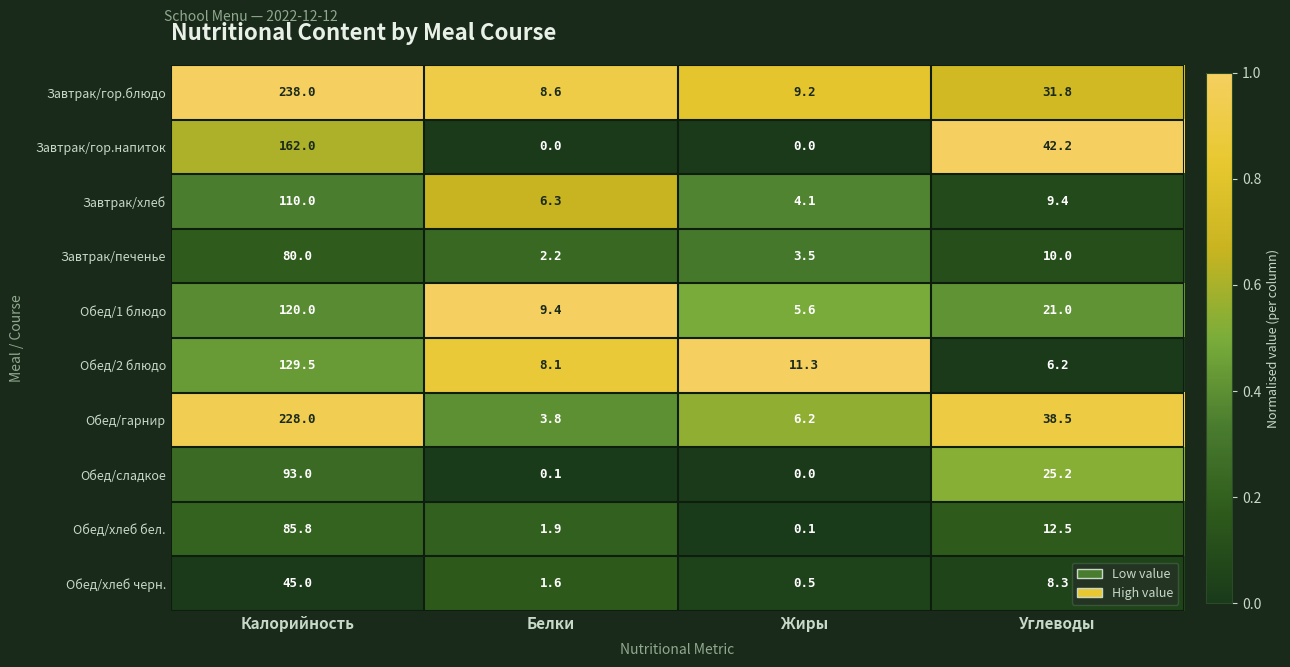

At which label does Завтрак/гор.блюдо reach its minimum?

Белки